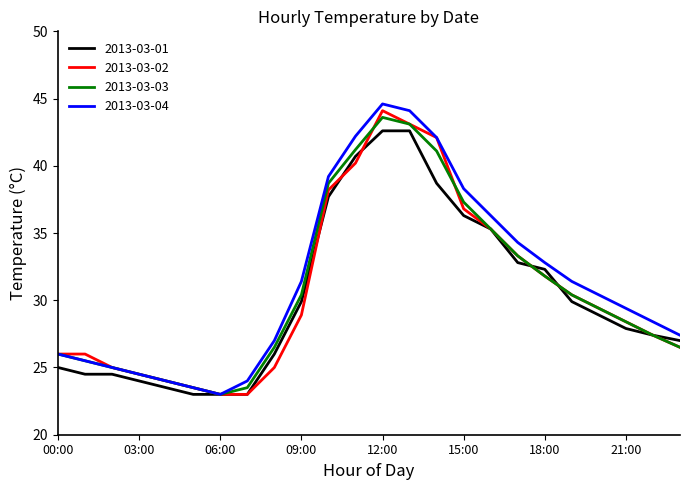

What is the minimum value shown in the chart?

23.0